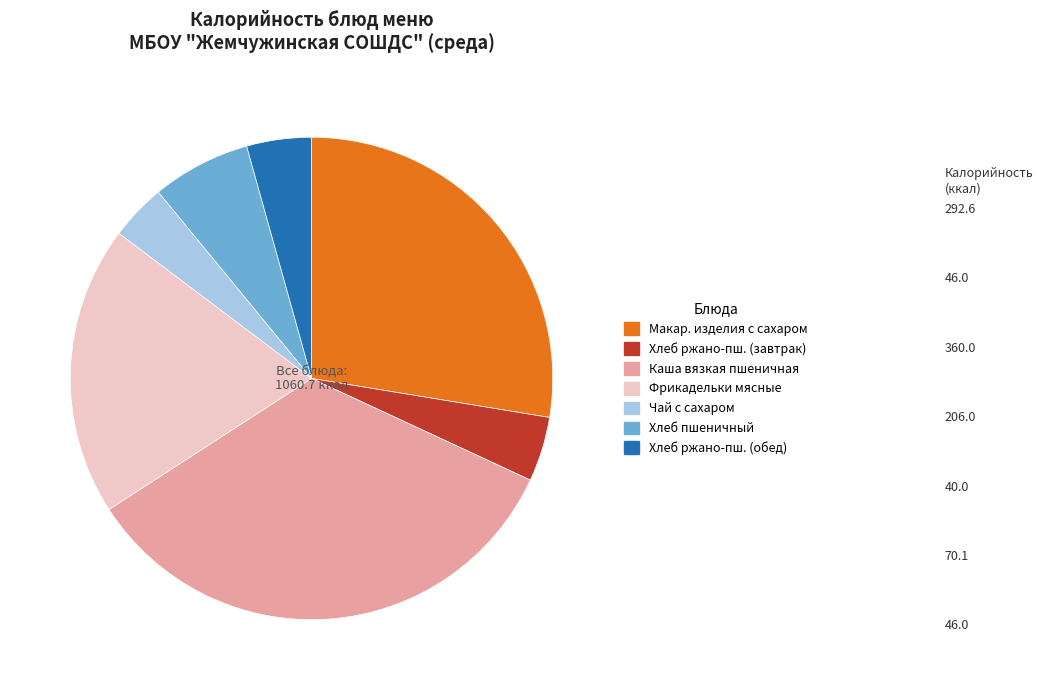

Does any single category account for the majority?

No